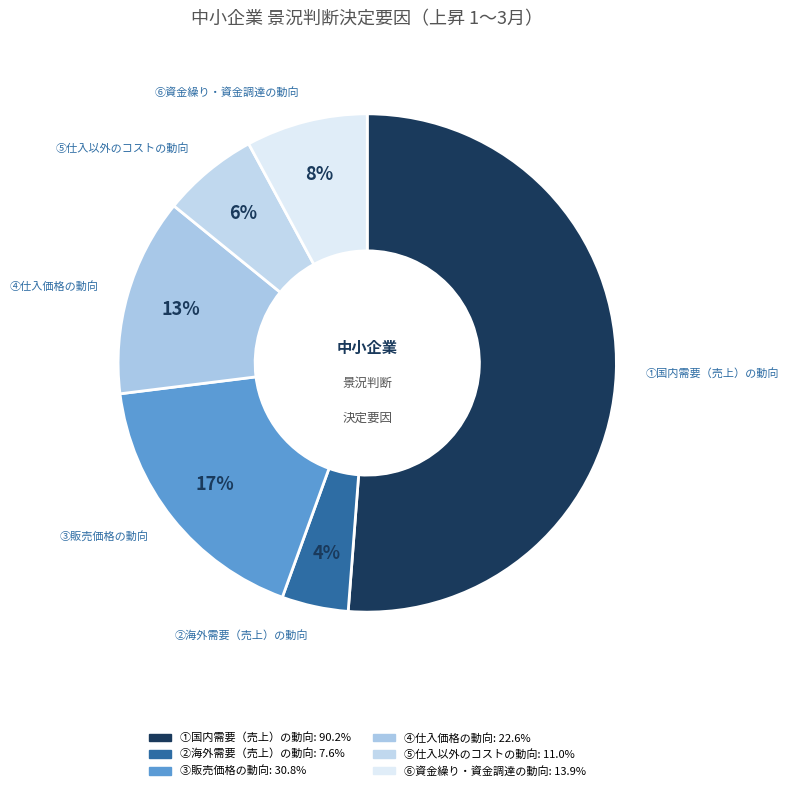

To the nearest percent, what portion does ②海外需要（売上）の動向 represent?

4%